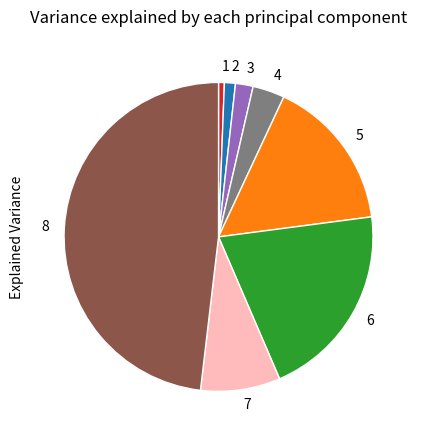

Is the sum of 5 and 3 greater than half?

No